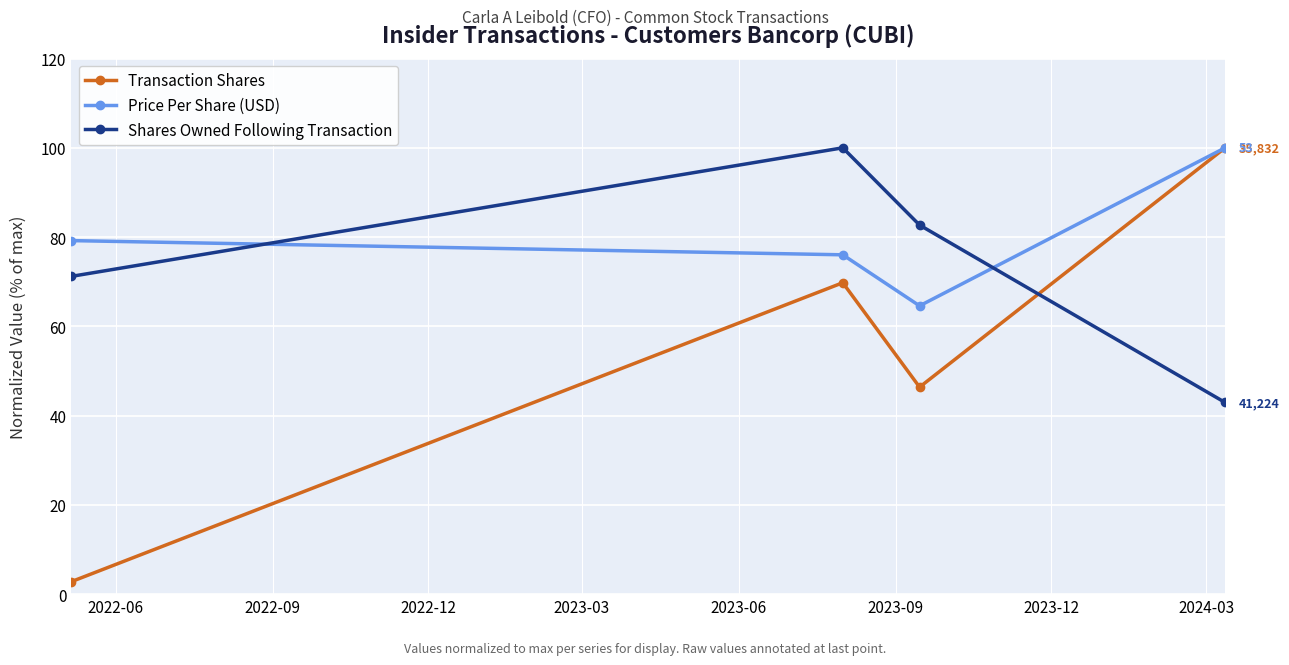

At how many categories does at least one series exceed 25?

4